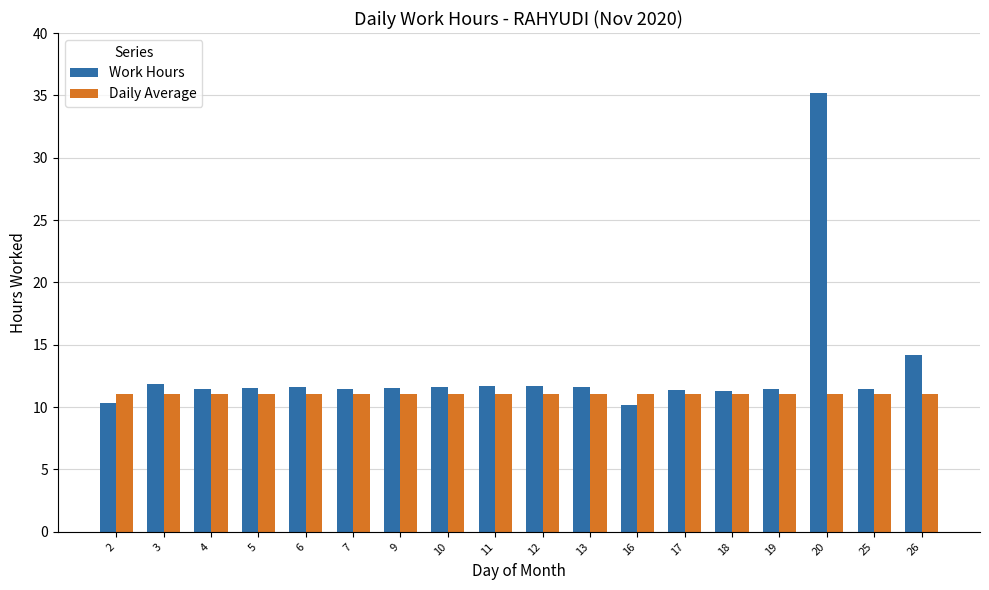

Where is Work Hours nearest to the value 22?

26